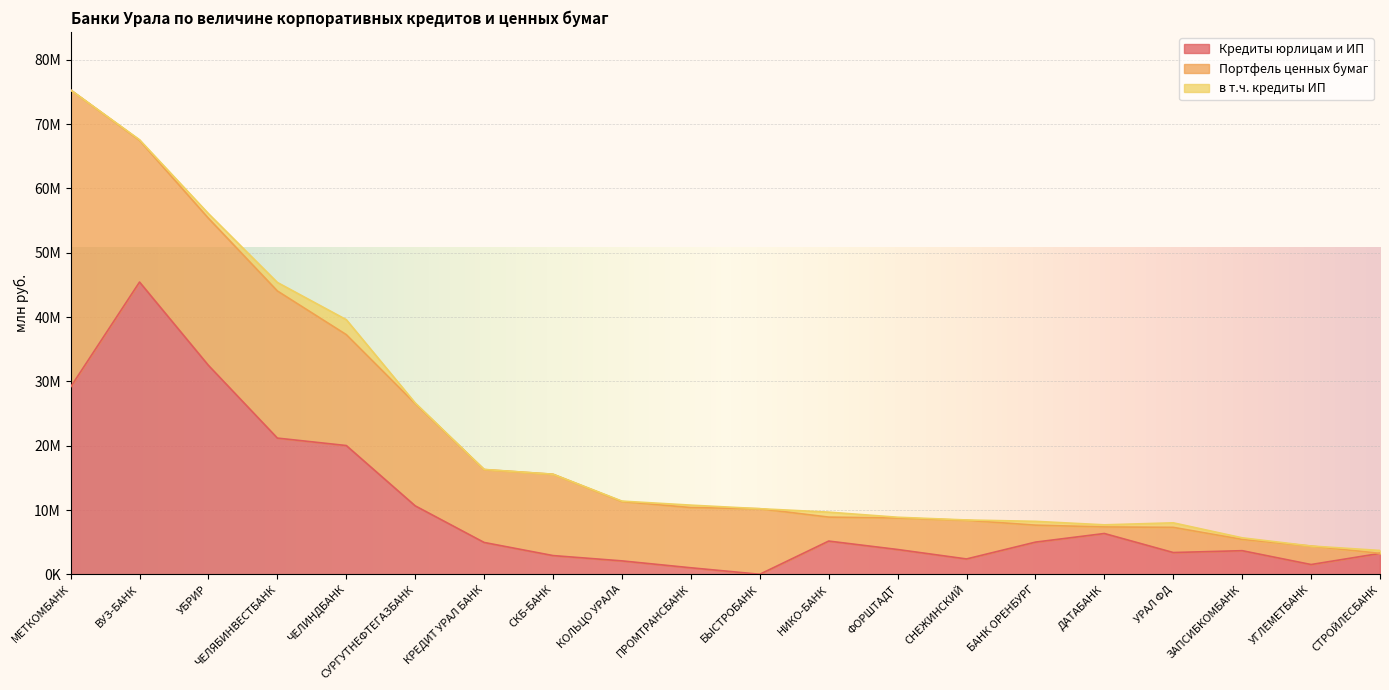

At how many categories does at least one series exceed 32438190?

3